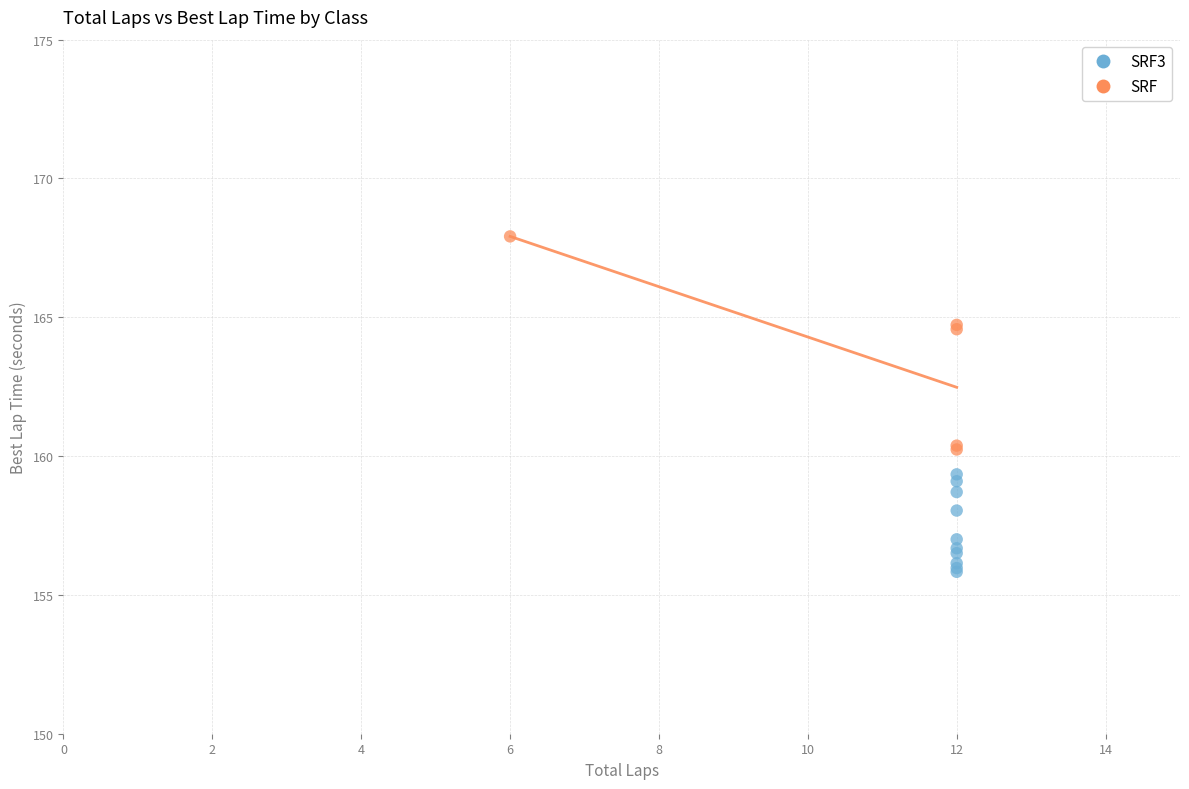

Which series contains the lowest Y value?

SRF3